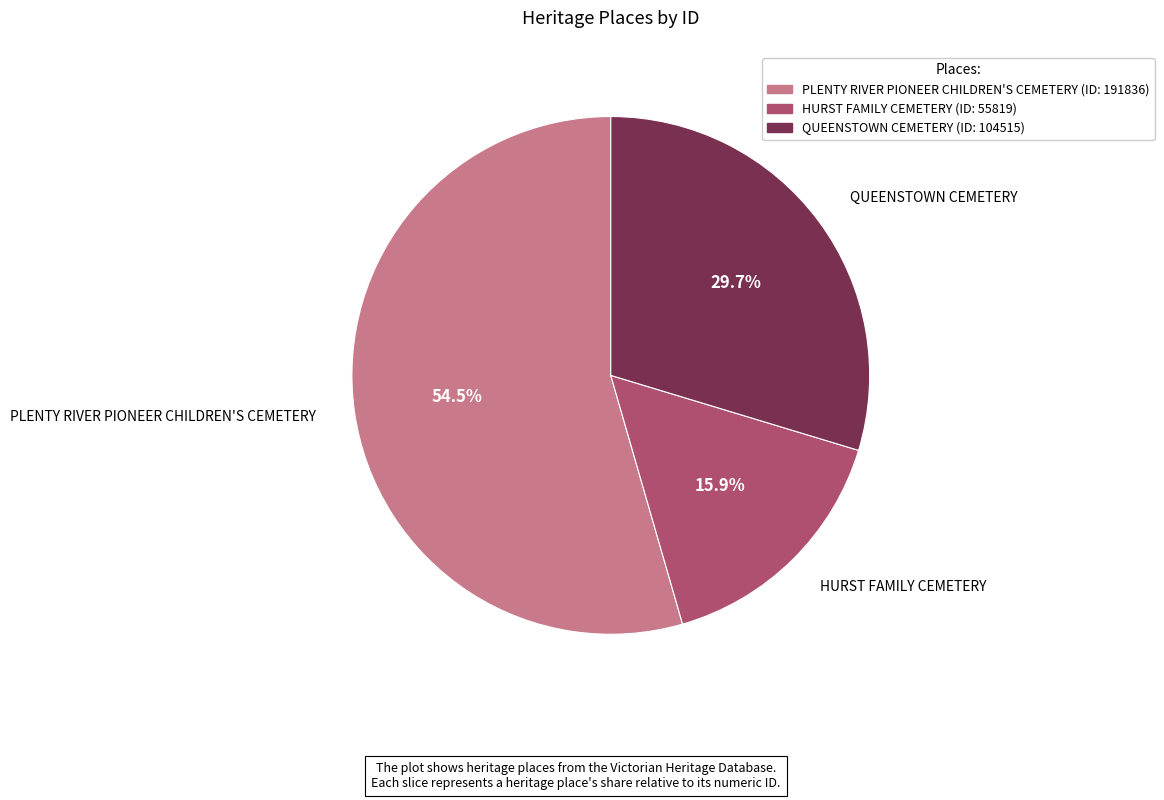

What percentage is NOT represented by QUEENSTOWN CEMETERY?

70.3%